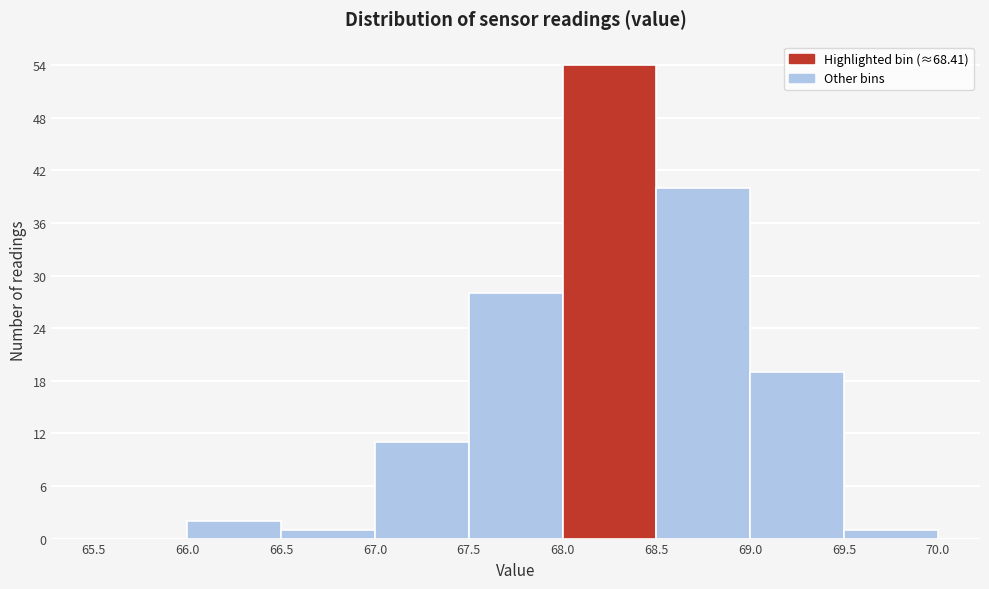

Over which range of the x-axis is the bar tallest?

68.0 to 68.5